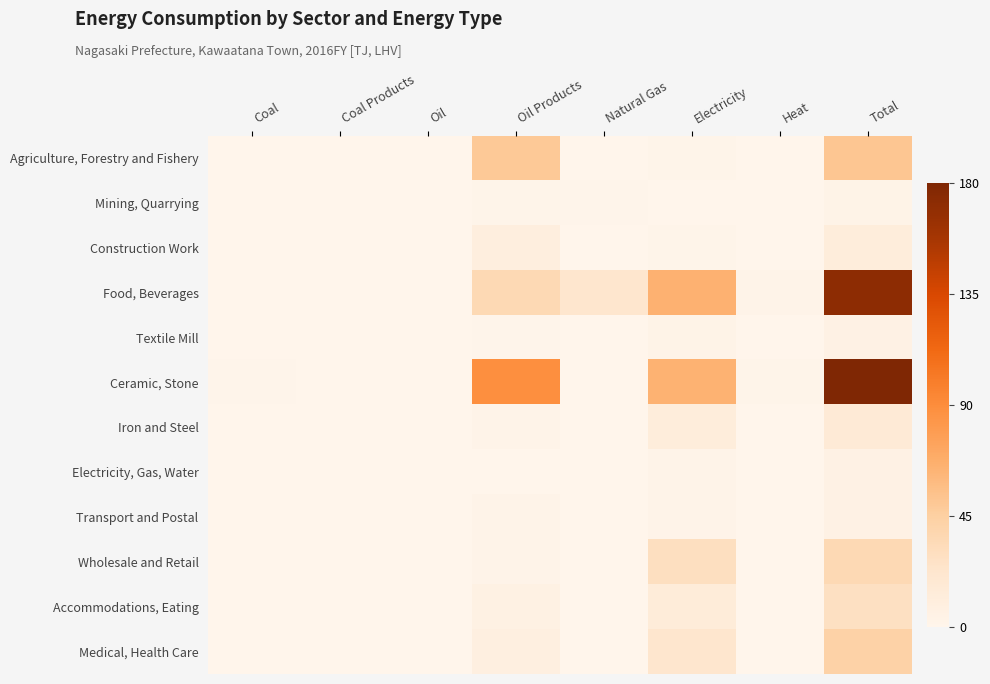

Between Coal Products and Total, which series saw the biggest shift?

Ceramic, Stone